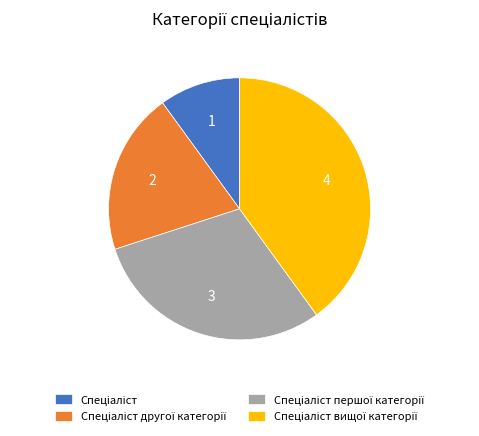

Does any single category account for the majority?

No